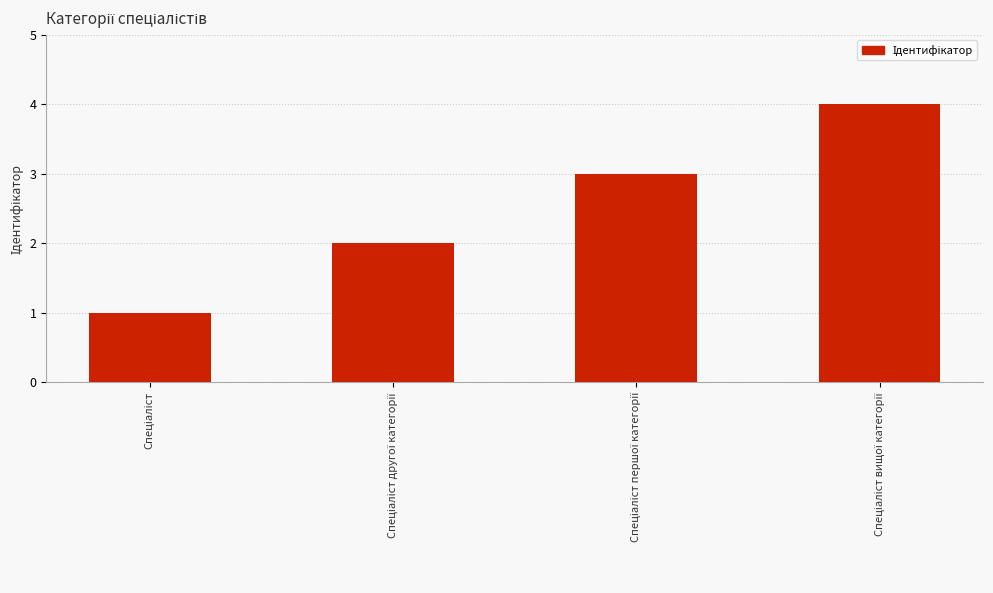

What is the difference between the maximum and minimum values?

3